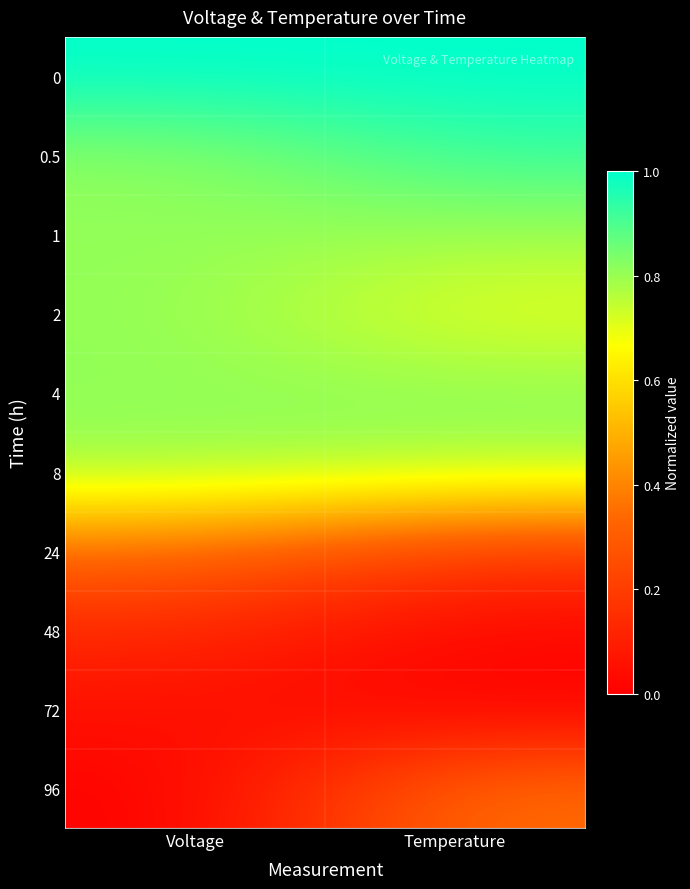

How many data points does each series have?

2